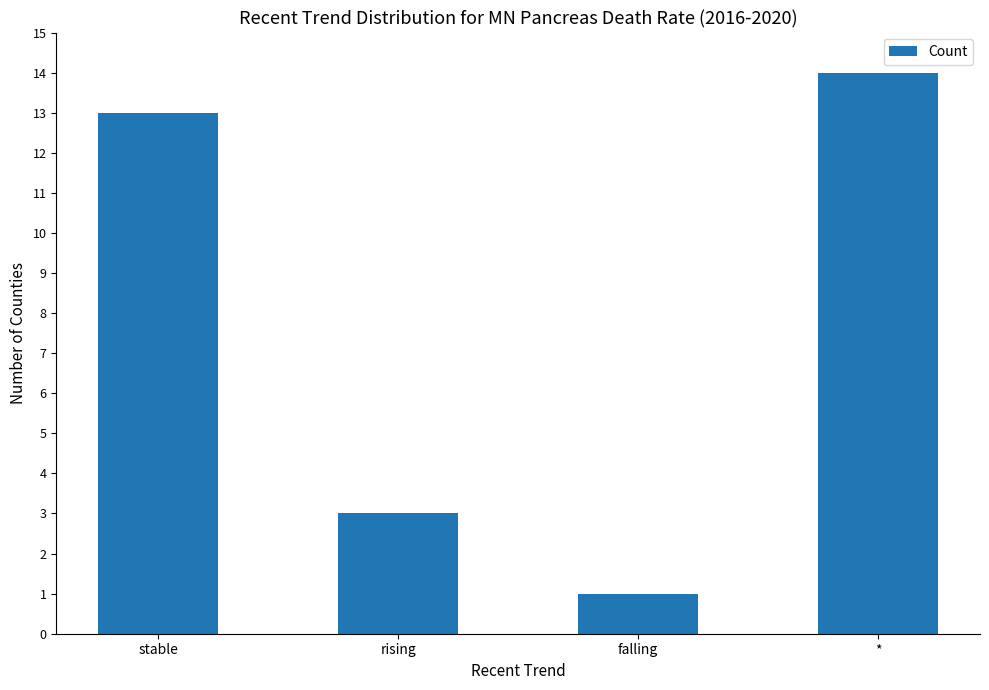

What is the label of the 1st bar from the left?

stable